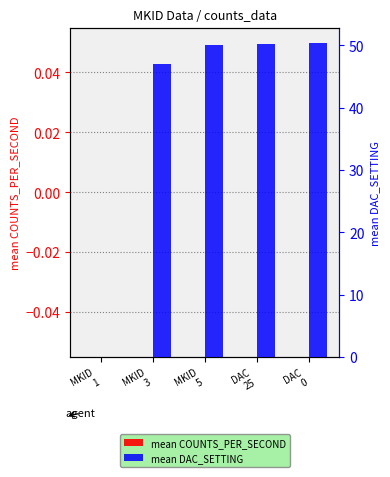

At which category is the sum across all series the highest?

DAC
0